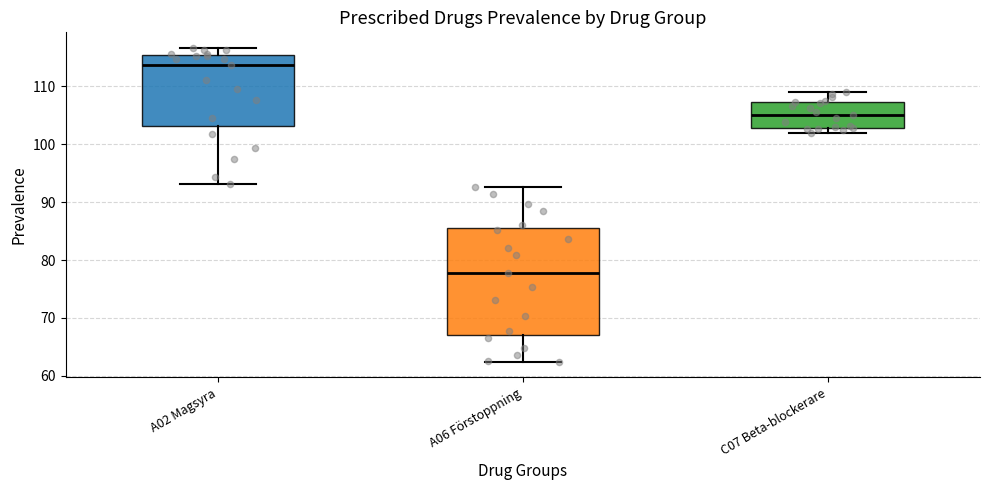

Reading left to right, transcribe this box plot: for each box, give where its median line is, the range the box spans, and where its two whiskers end, as read against the y-axis. The values are not printed on the chart, so give them approximately, as read against the axis.

A02 Magsyra: median 114, box 103 to 115, whiskers 93 to 117
A06 Förstoppning: median 78, box 67 to 86, whiskers 62 to 93
C07 Beta-blockerare: median 105, box 103 to 107, whiskers 102 to 109